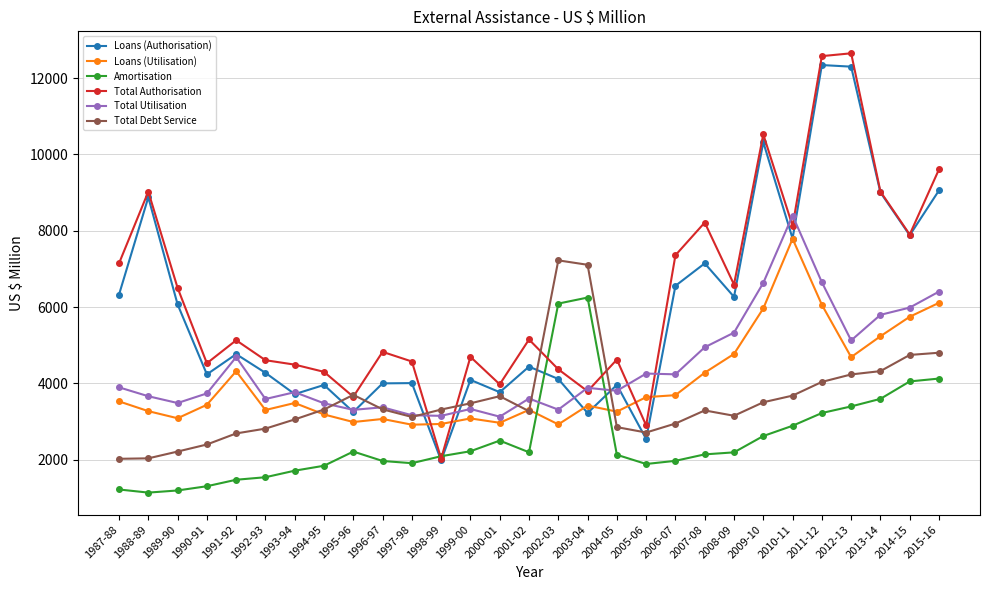

Which series has the largest total across all categories?

Total Authorisation